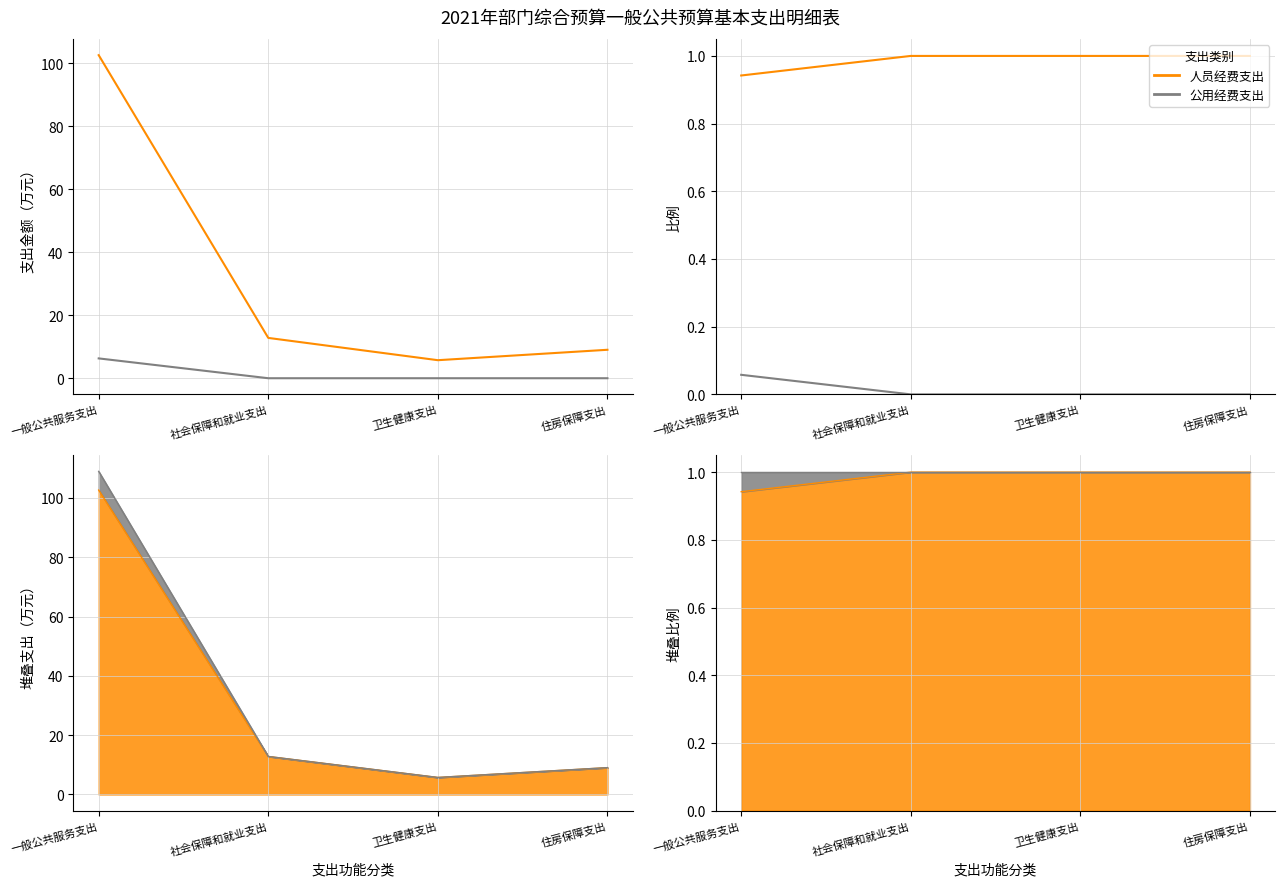

Rank the series at 住房保障支出 from lowest to highest value.

公用经费支出, 人员经费支出